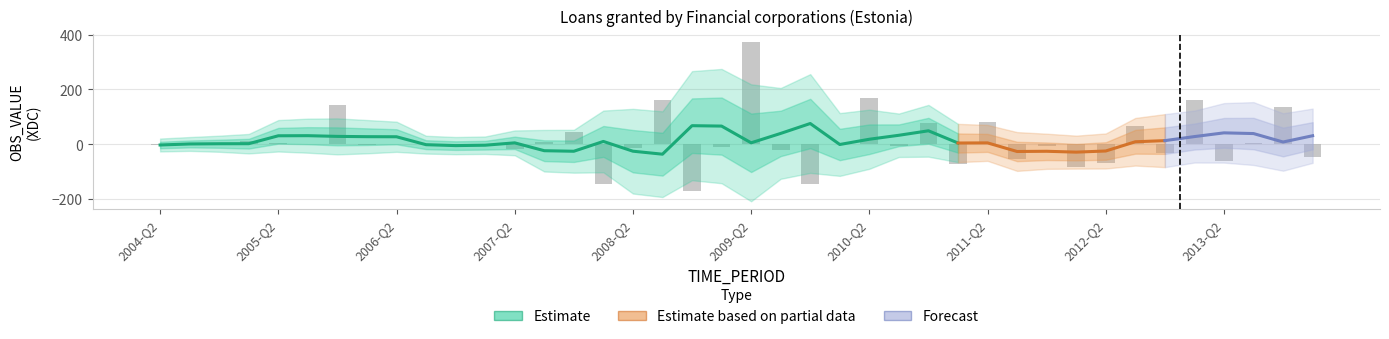

At which label does the data first exceed -1?

2005-Q1